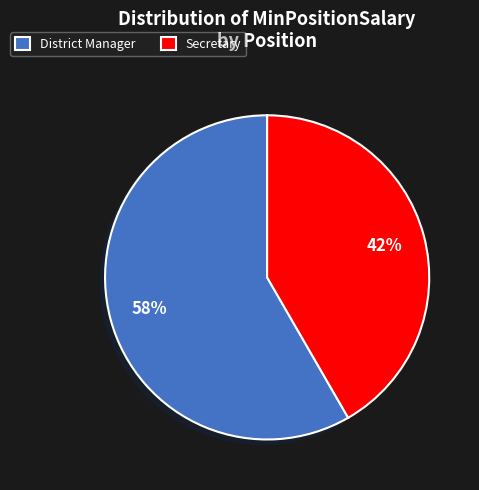

What is the largest slice in the pie chart?

District Manager